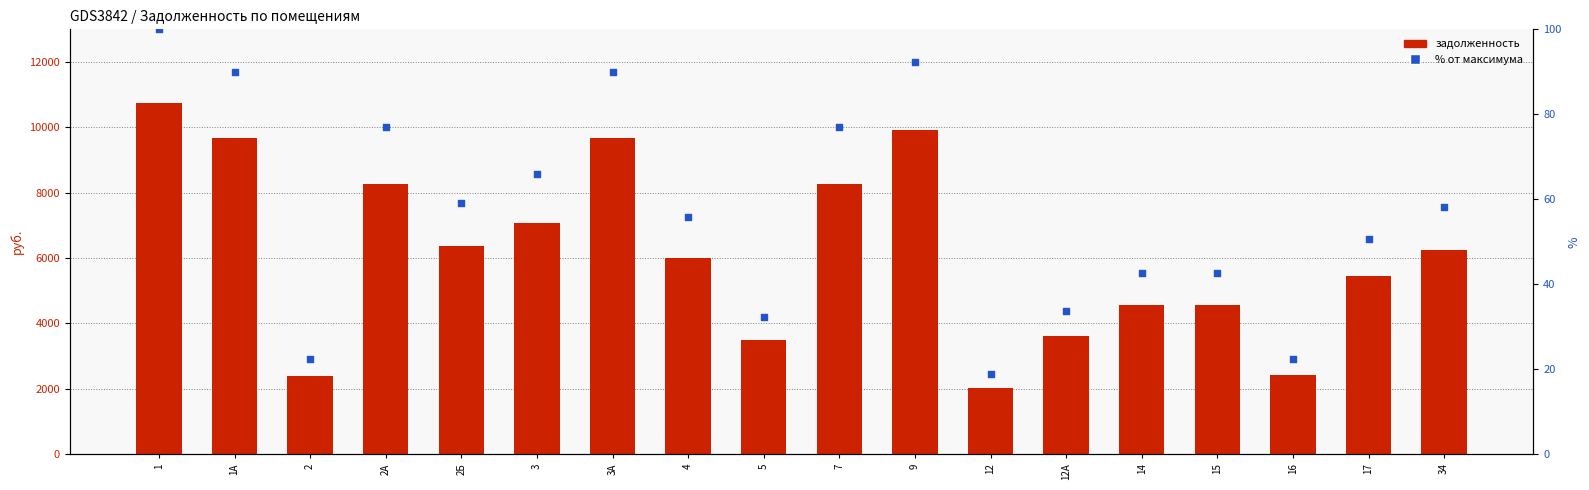

At how many categories does at least one series exceed 8079?

6